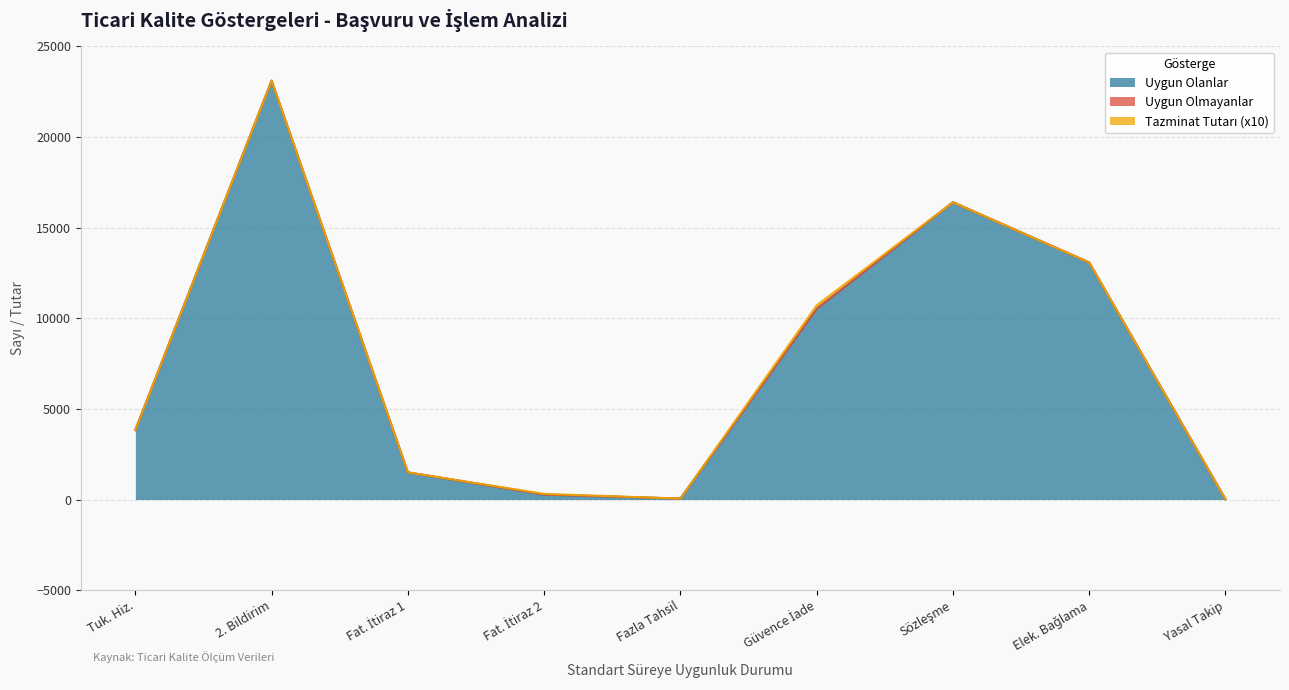

At which category is the sum across all series the highest?

2. Bildirim